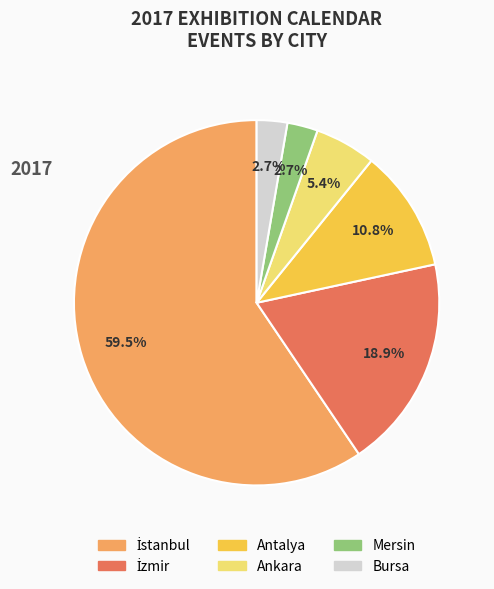

Does any single category account for the majority?

Yes